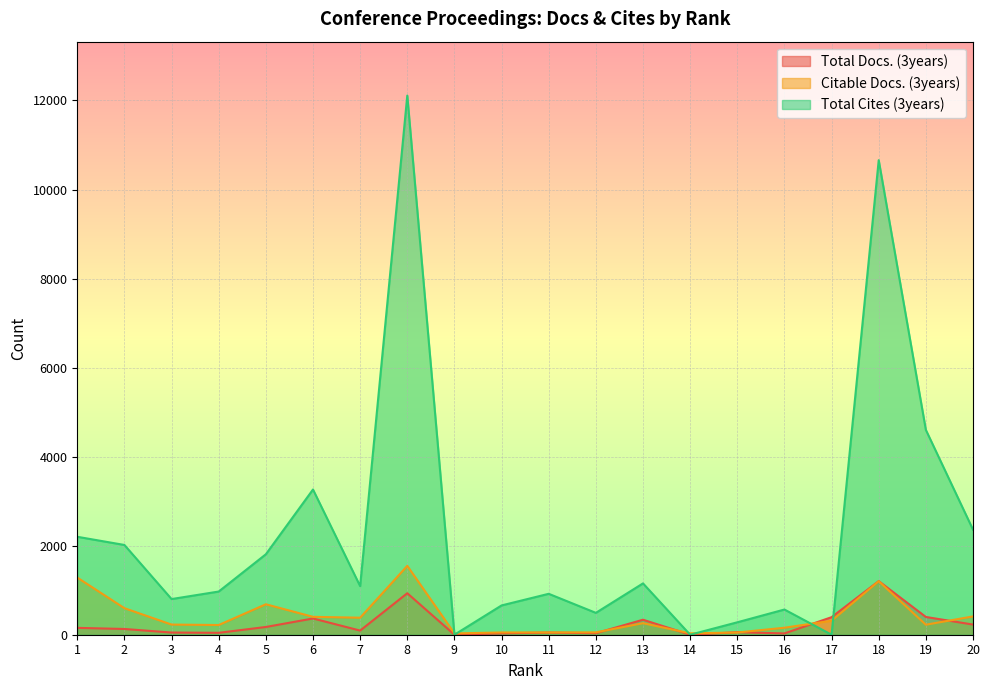

What is the greatest value displayed?

12110